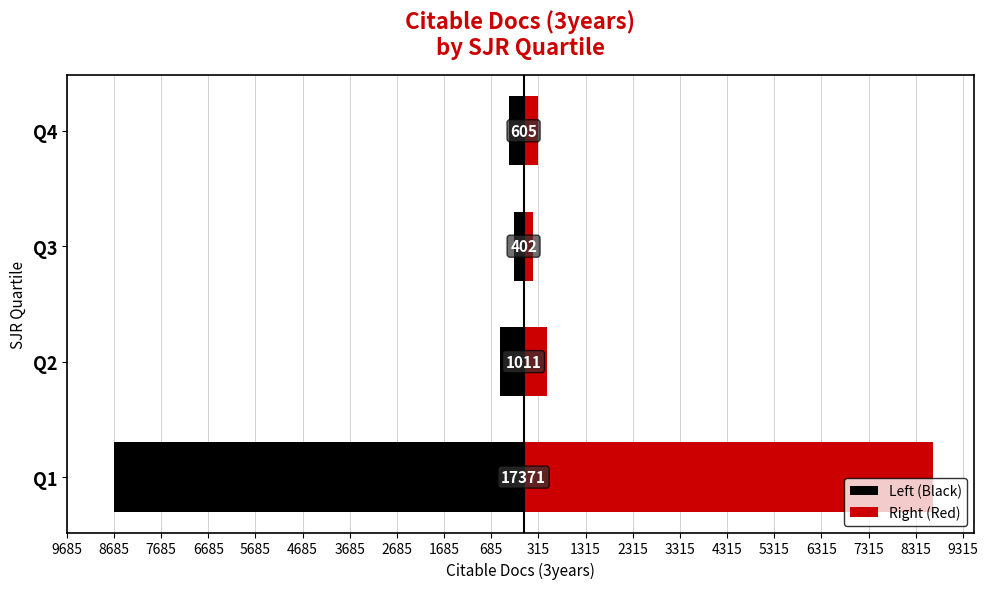

Between Q1 and Q2, which is larger?

Q2